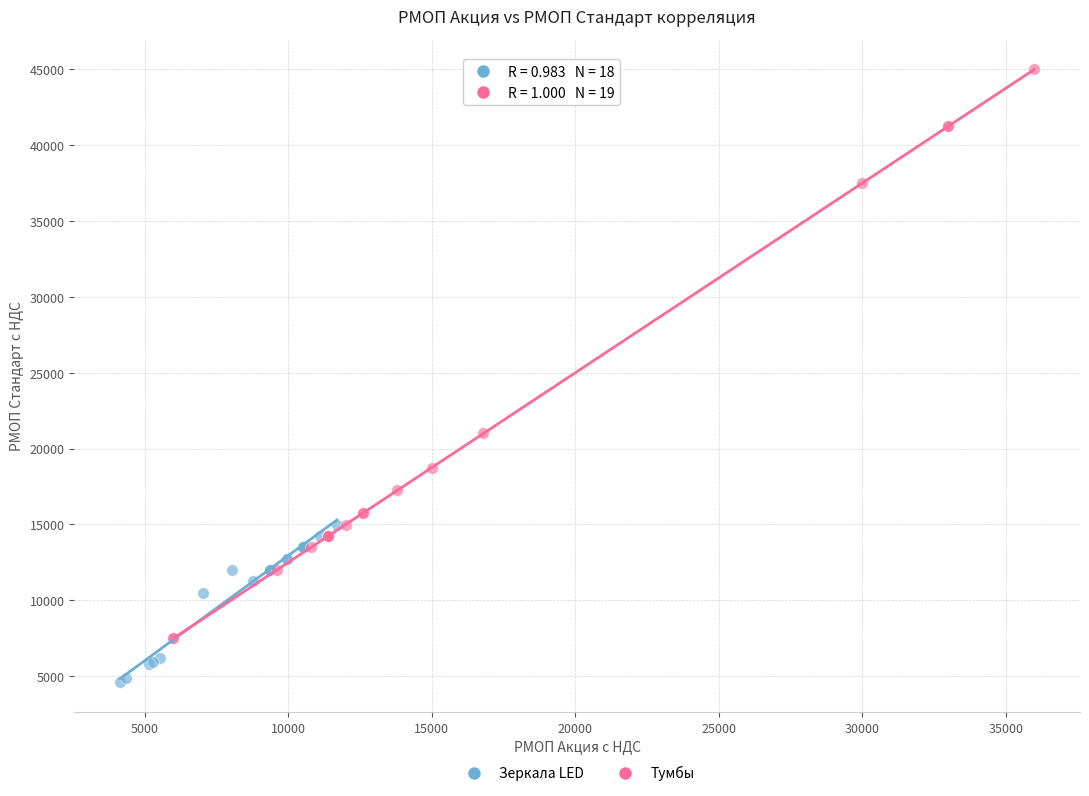

Which series contains the lowest Y value?

Зеркала LED